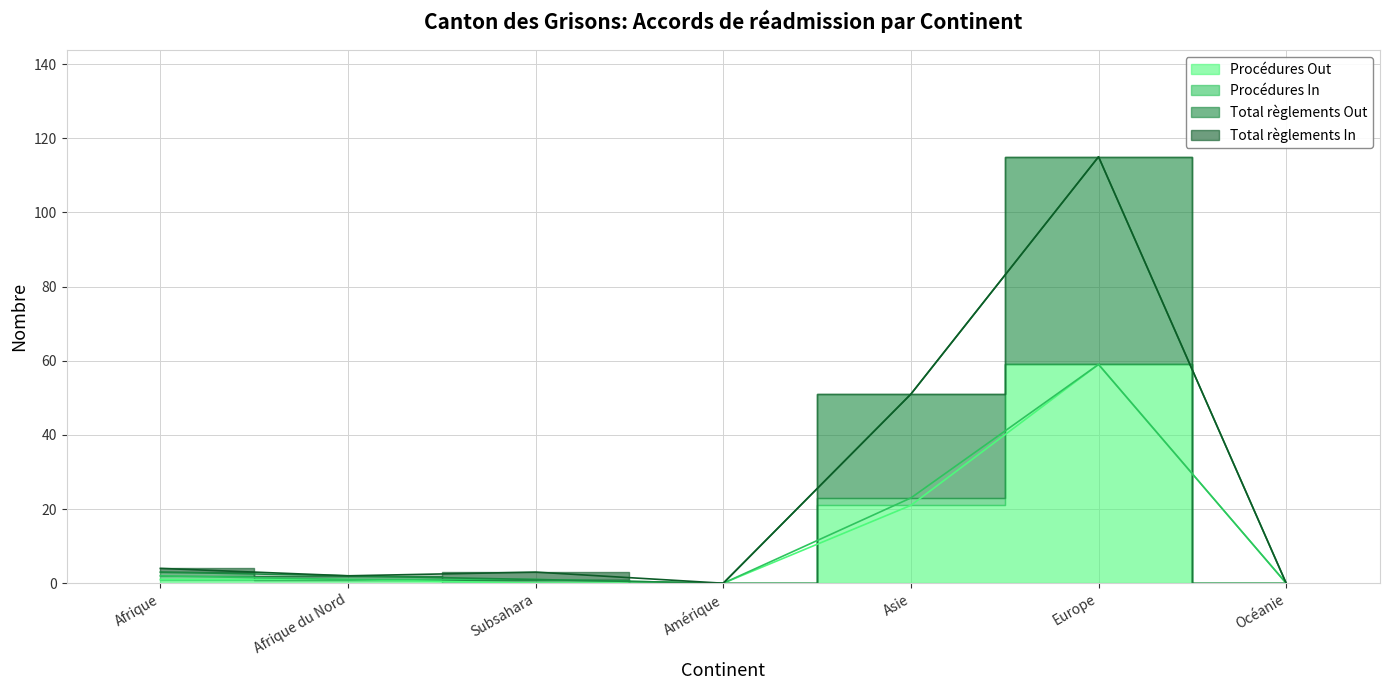

At which label is Procédures Out closest to 29?

Asie